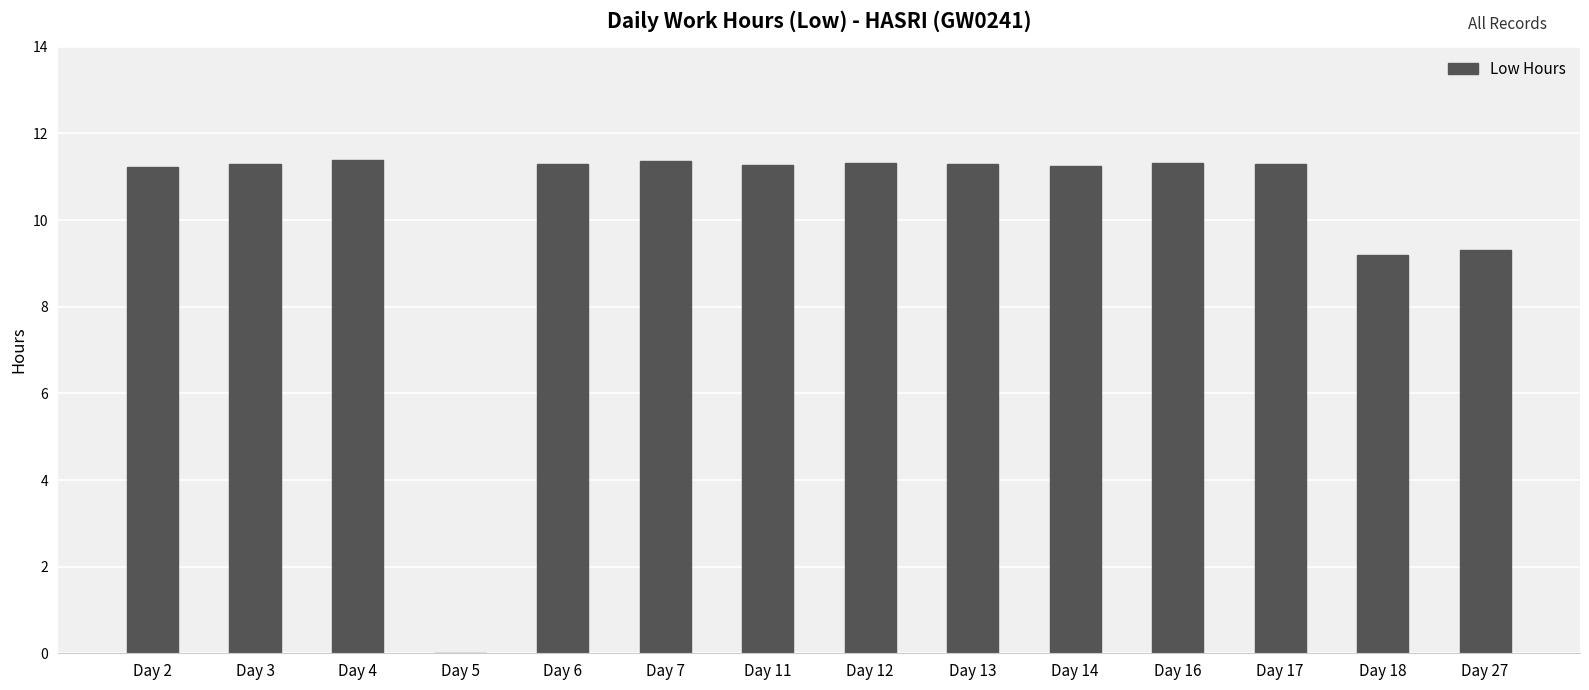

What is the greatest value displayed?

11.4